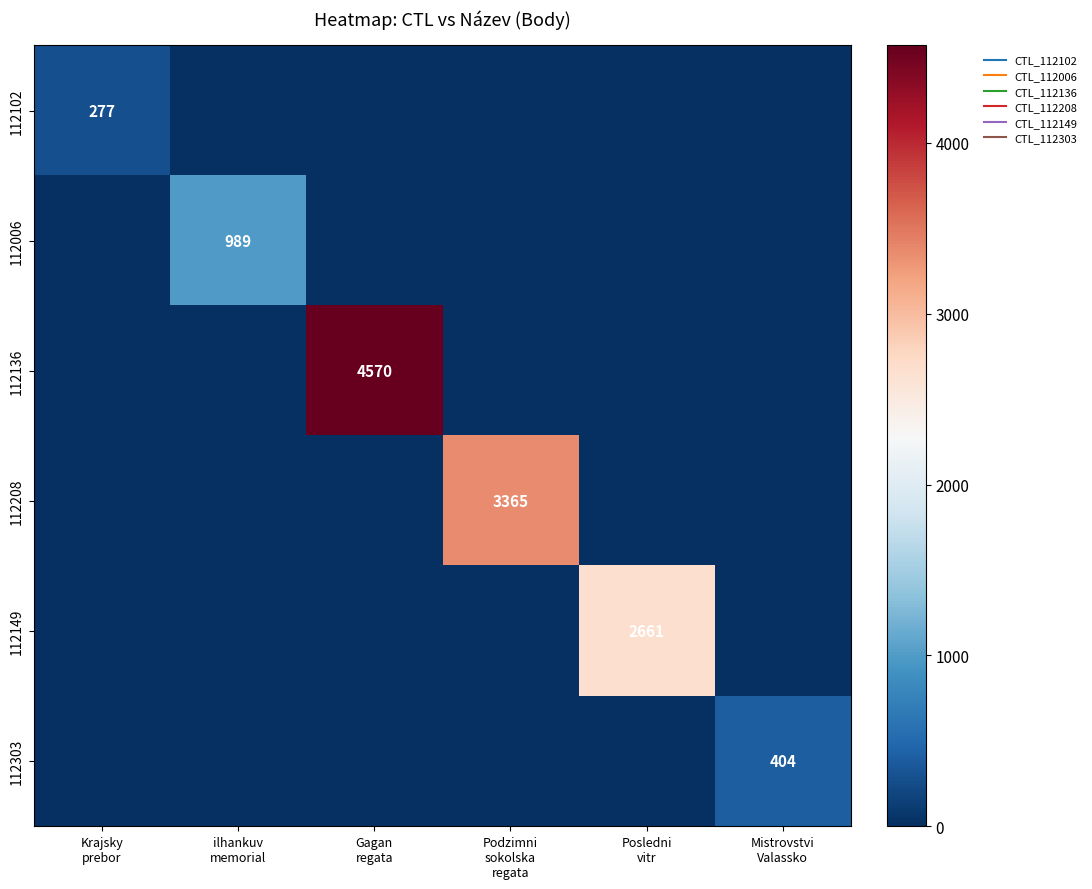

What is the difference between the maximum and minimum values in the 112208 series?

3365